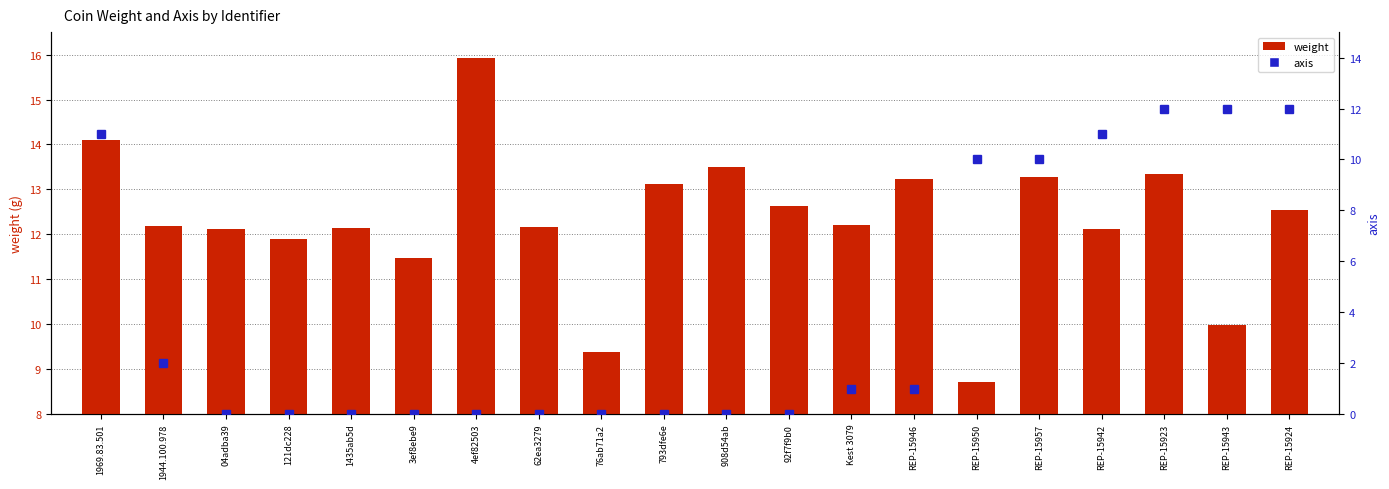

At how many categories does at least one series exceed 3?

20